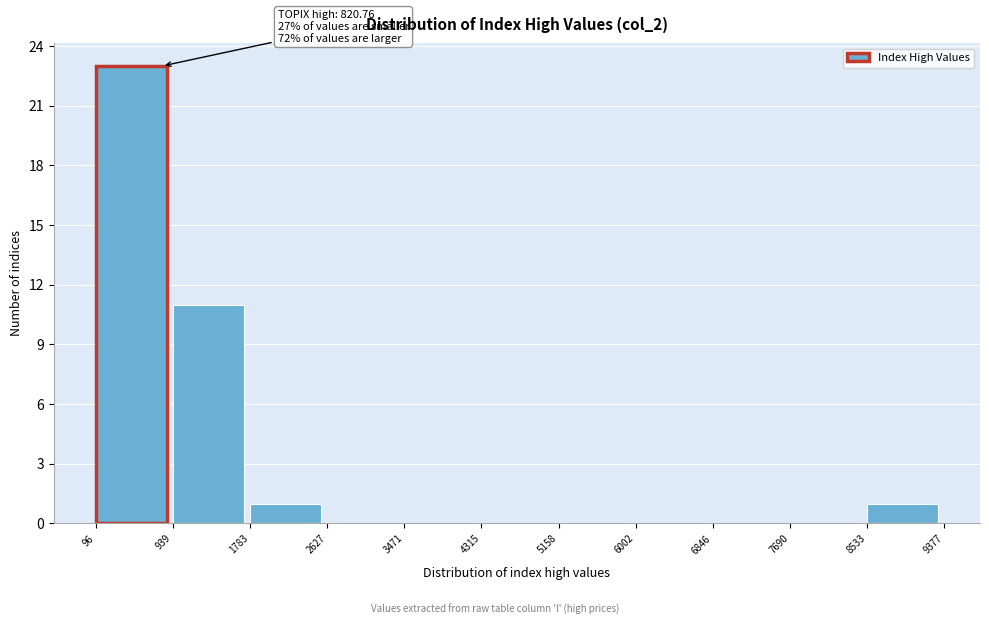

Which range on the x-axis has the tallest bar?

96 to 939